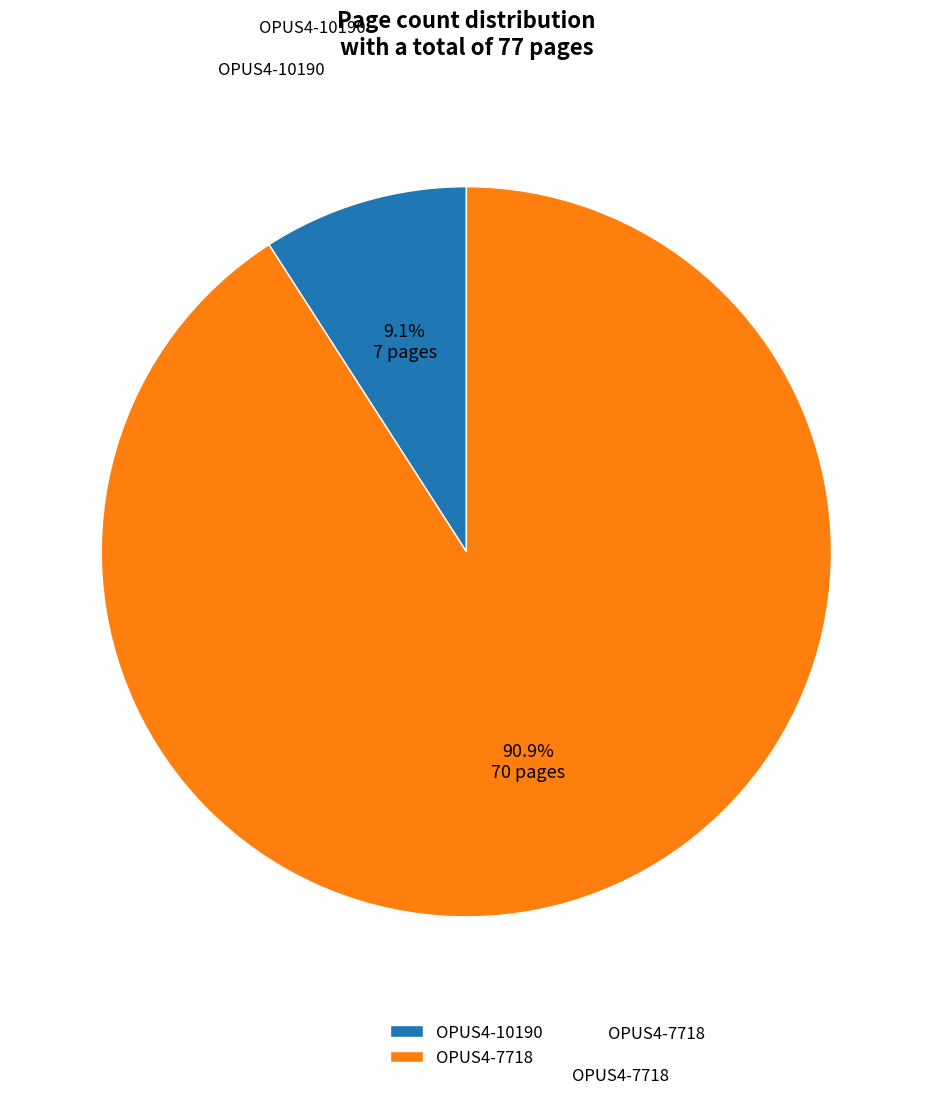

What percentage is the OPUS4-10190 slice, to the nearest percent?

9%